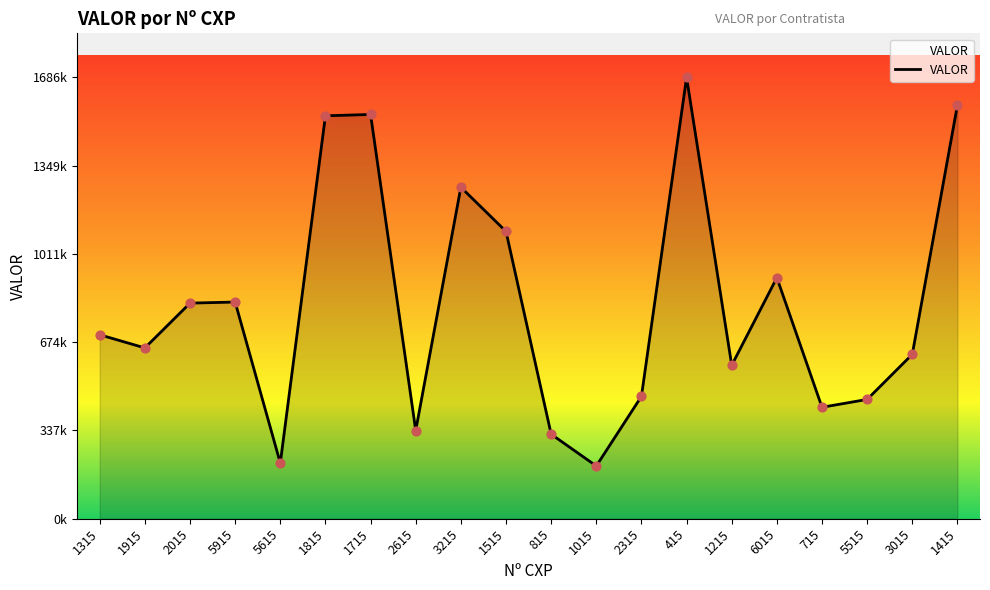

What is the change in value from 1915 to 5615?

-440133